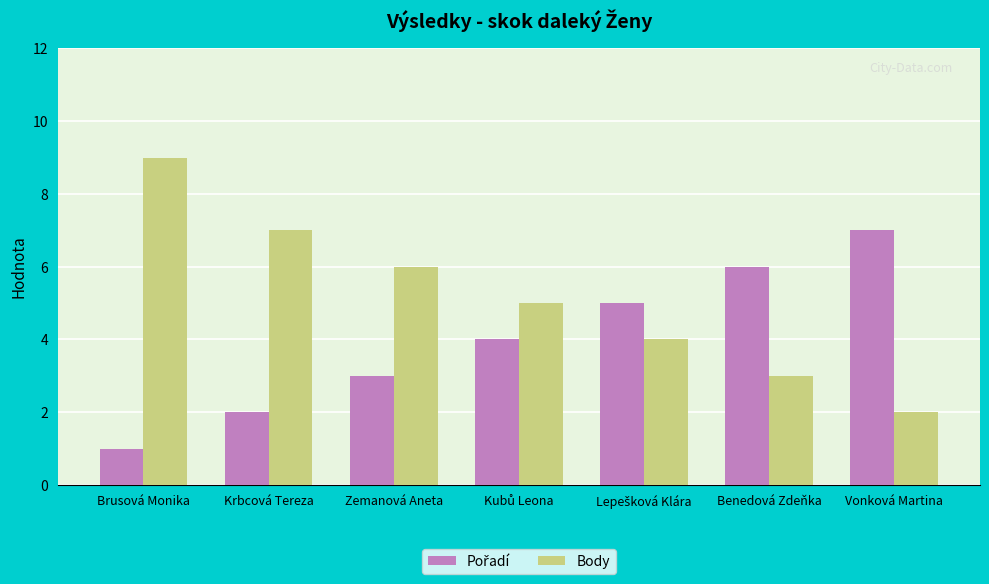

True or false: Body has a value of 6 at Zemanová Aneta.

True